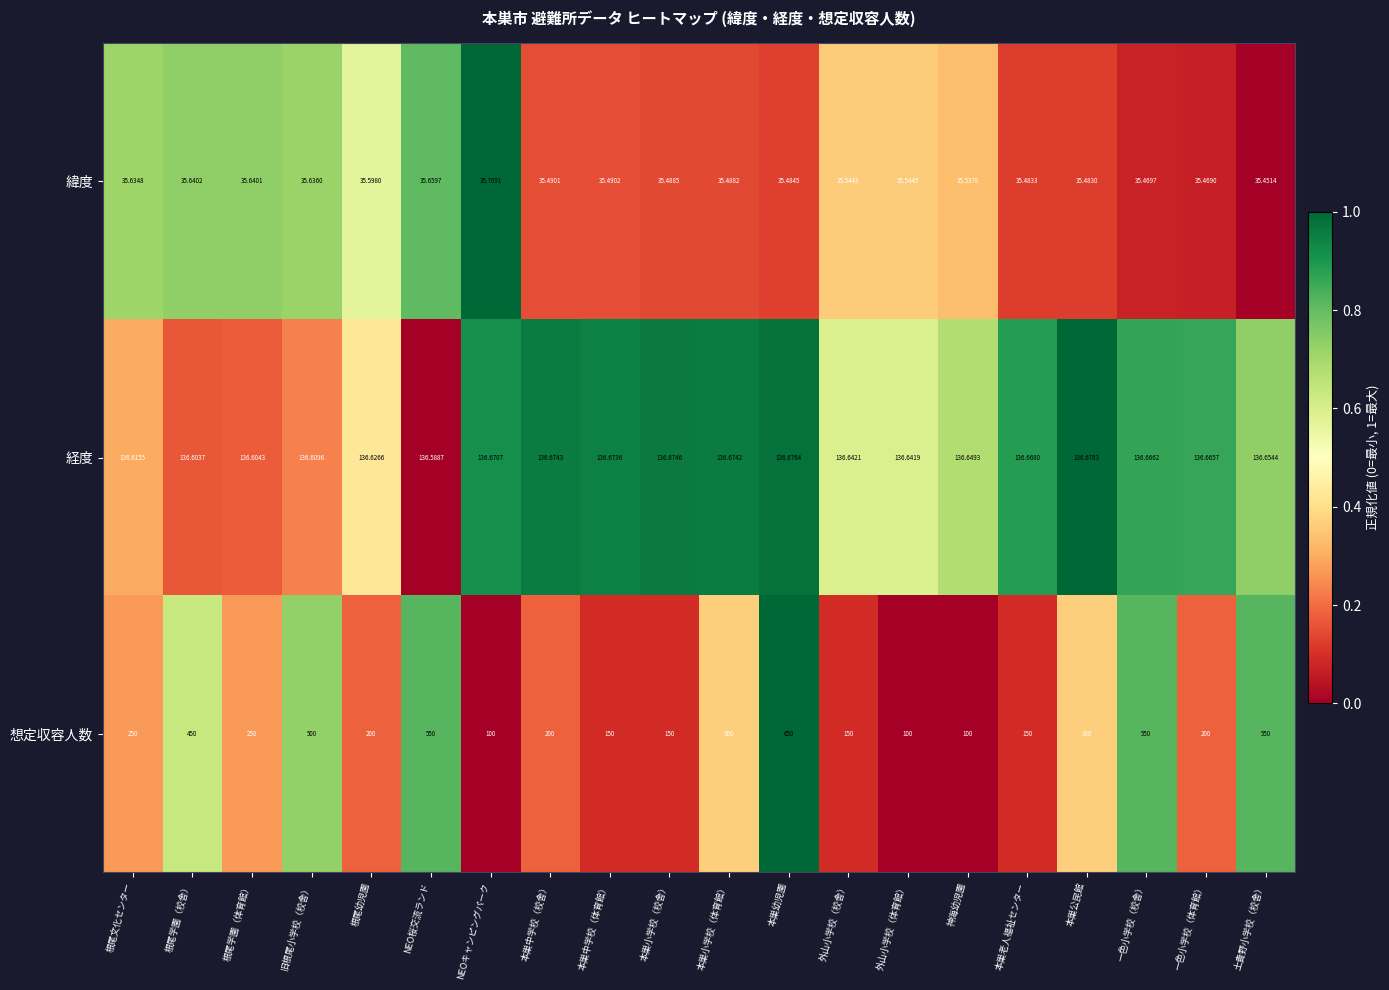

At which category is the sum across all series the highest?

本巣幼児園